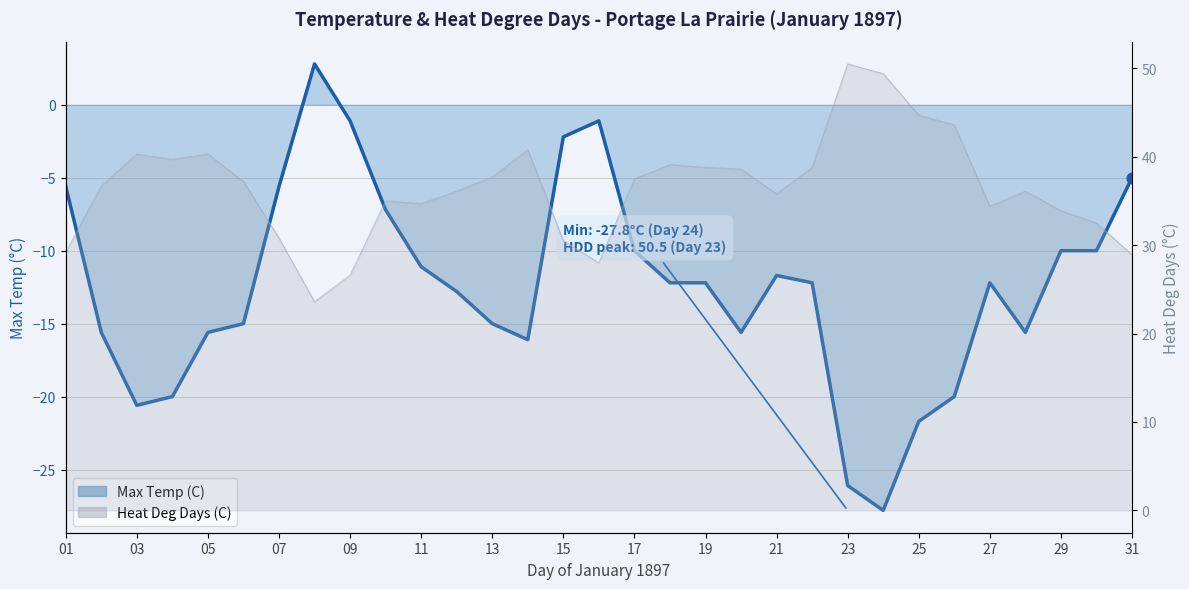

Which series reaches the maximum Y coordinate?

Heat Deg Days (C)